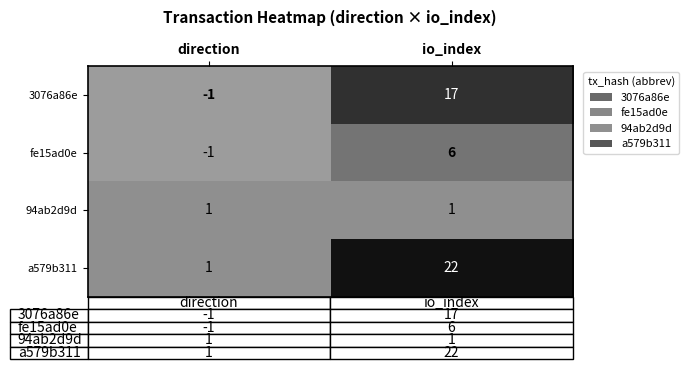

Which series changed the most between direction and io_index?

a579b311